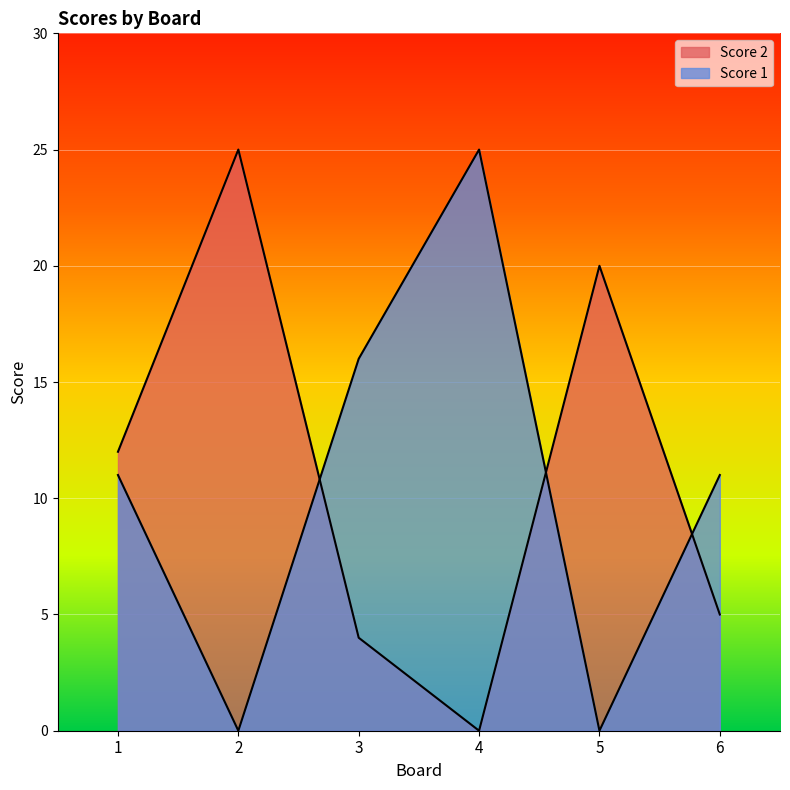

What is the value of the Score 1 point at the 4th from the left?

25